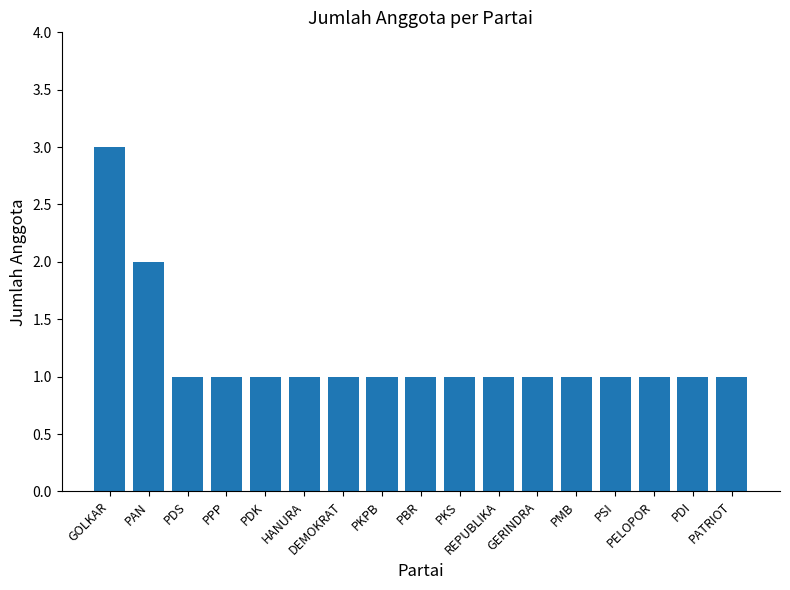

Read the value at PKS.

1